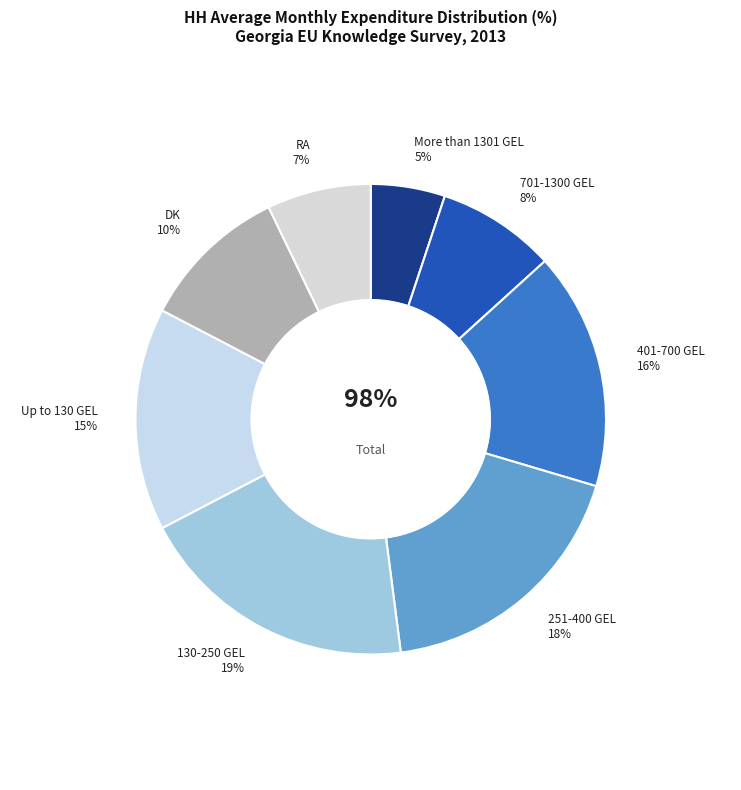

To the nearest percent, what is the difference between the 130-250 GEL and DK slice percentages?

9%